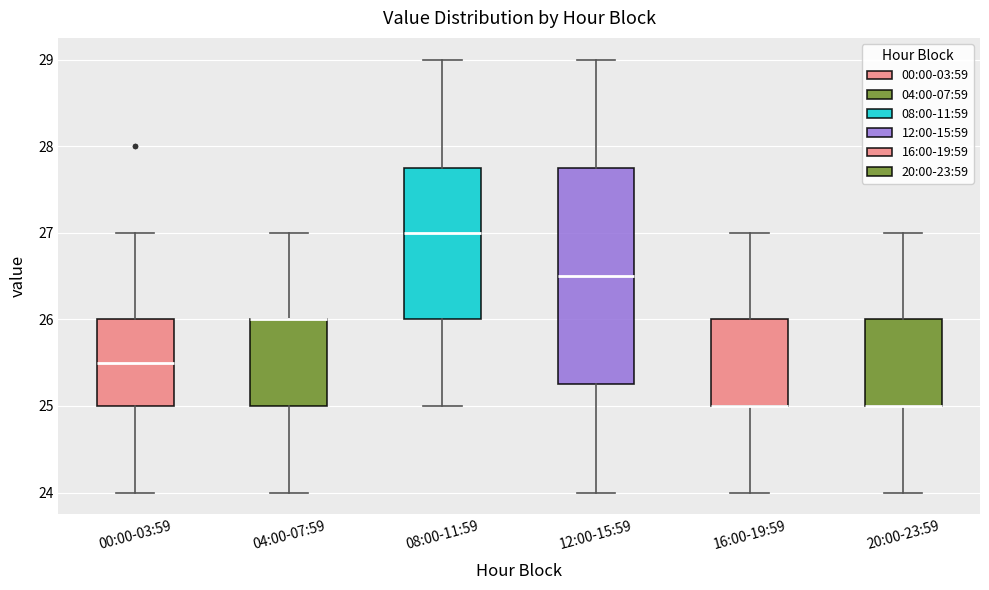

Where does the upper whisker of the box for 20:00-23:59 end on the y-axis? The values are not printed on the chart, so give them approximately, as read against the axis.

27.0